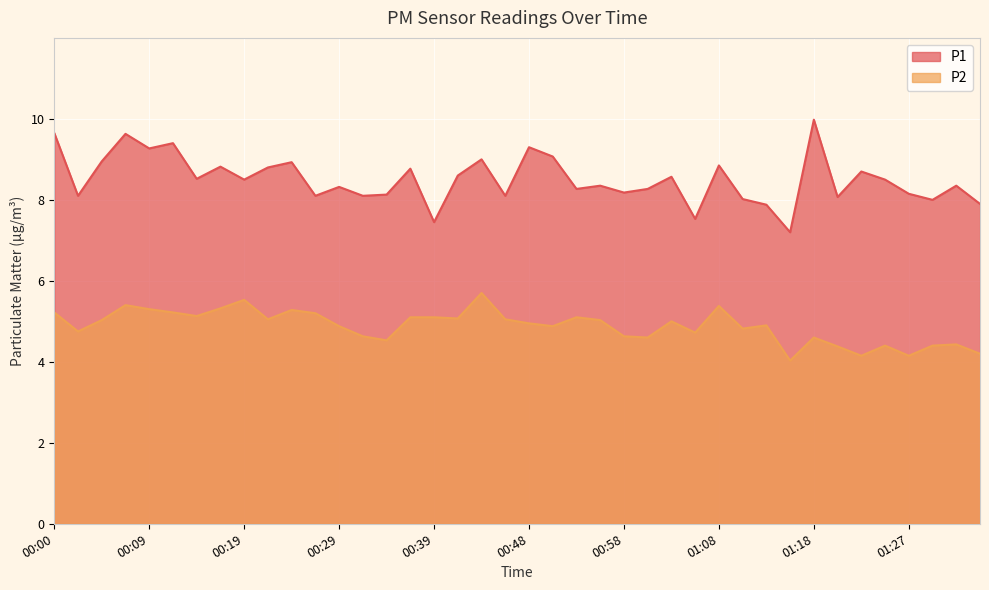

Rank the series at 01:32 from lowest to highest value.

P2, P1